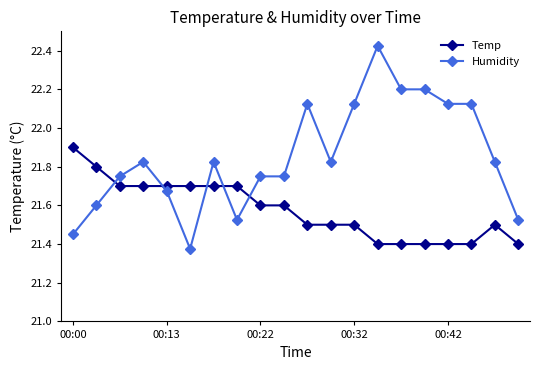

True or false: Temp and Humidity intersect in this chart.

True